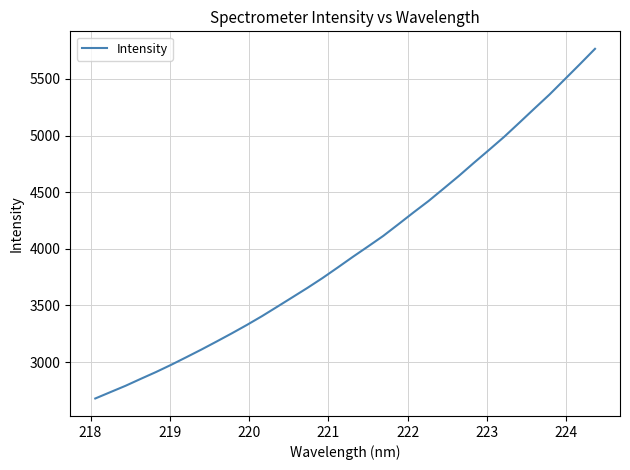

What is the greatest value displayed?

5766.3